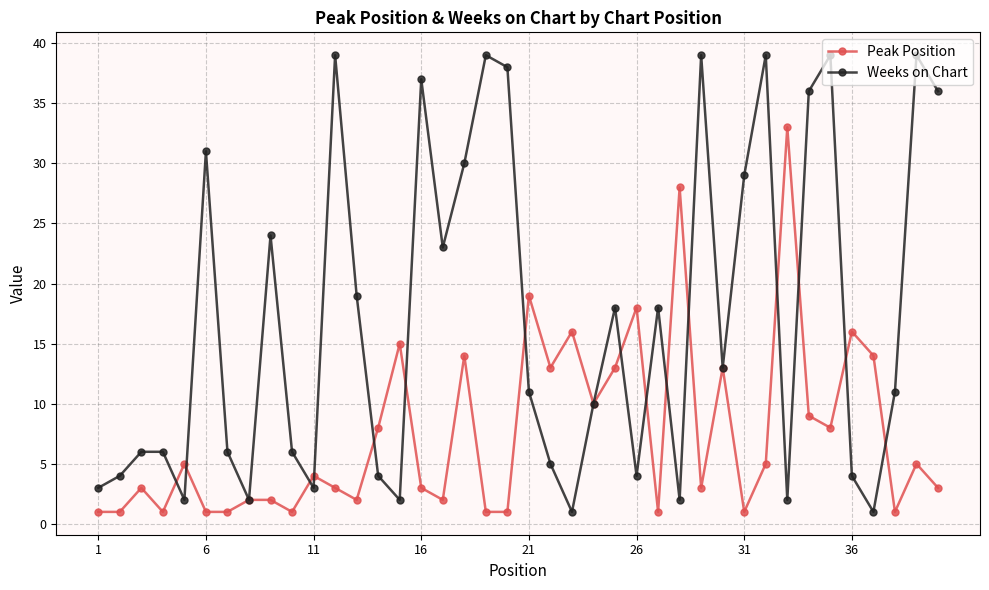

True or false: Peak Position and Weeks on Chart cross at least once.

True